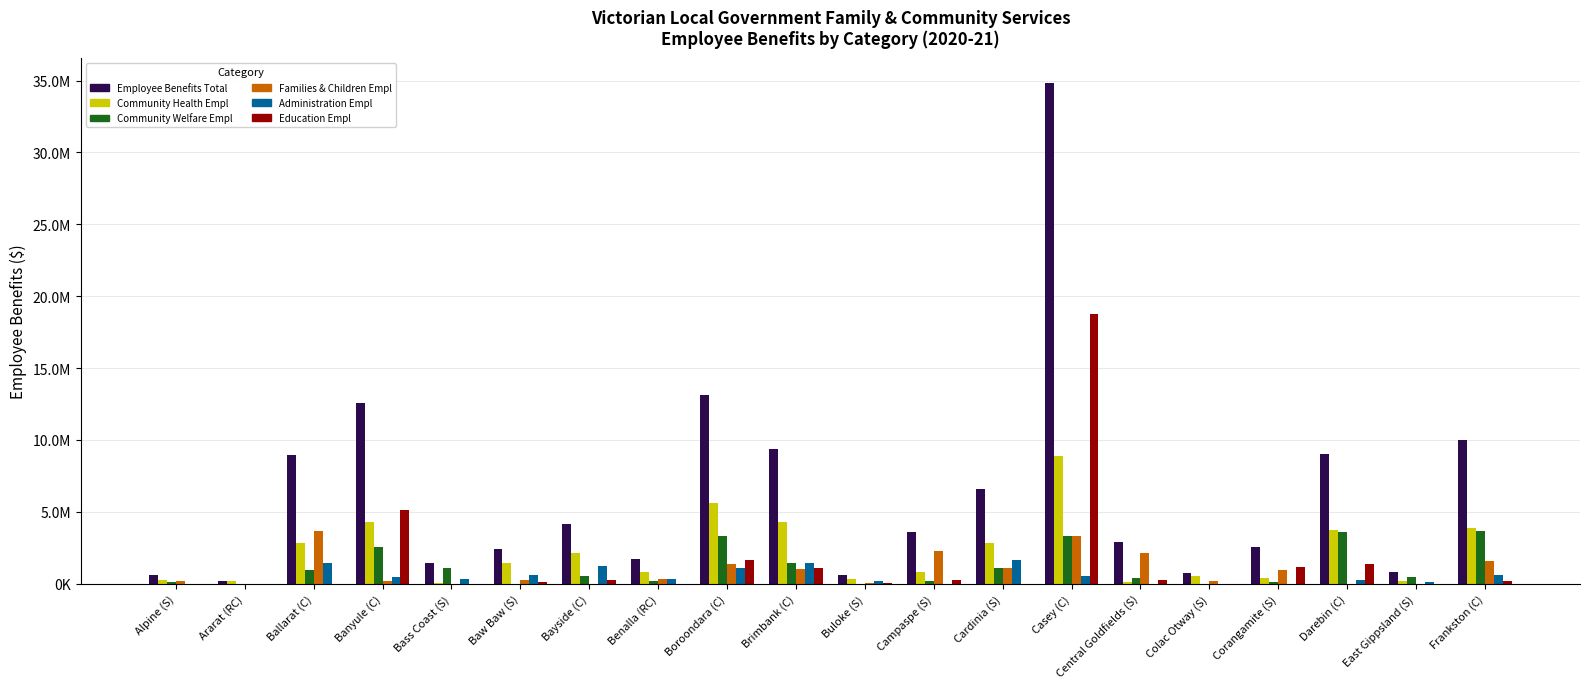

Reading right to left, list all the values displayed in this chart.

Employee Benefits Total: Frankston (C)=10007208.0	East Gippsland (S)=835471.0	Darebin (C)=9009995.5	Corangamite (S)=2586569.9	Colac Otway (S)=755840.1	Central Goldfields (S)=2891789.0	Casey (C)=34803502.8	Cardinia (S)=6599376.0	Campaspe (S)=3593285.7	Buloke (S)=645044.3	Brimbank (C)=9371478.0	Boroondara (C)=13161174.0	Benalla (RC)=1699742.7	Bayside (C)=4177102.0	Baw Baw (S)=2441538.0	Bass Coast (S)=1467124.0	Banyule (C)=12596000.0	Ballarat (C)=8988643.0	Ararat (RC)=224918.0	Alpine (S)=605755.4
Community Health Empl: Frankston (C)=3891328.0	East Gippsland (S)=213668.0	Darebin (C)=3748213.7	Corangamite (S)=397527.1	Colac Otway (S)=529316.3	Central Goldfields (S)=146721.0	Casey (C)=8884592.0	Cardinia (S)=2837887.2	Campaspe (S)=844515.0	Buloke (S)=315701.4	Brimbank (C)=4315318.0	Boroondara (C)=5609961.0	Benalla (RC)=833156.7	Bayside (C)=2137154.3	Baw Baw (S)=1421730.0	Bass Coast (S)=76234.4	Banyule (C)=4272000.0	Ballarat (C)=2835184.0	Ararat (RC)=224763.0	Alpine (S)=283368.2
Community Welfare Empl: Frankston (C)=3692703.0	East Gippsland (S)=456366.0	Darebin (C)=3601528.9	Corangamite (S)=118272.5	Colac Otway (S)=0.0	Central Goldfields (S)=374001.0	Casey (C)=3294167.9	Cardinia (S)=1068009.2	Campaspe (S)=217481.6	Buloke (S)=11863.5	Brimbank (C)=1475252.0	Boroondara (C)=3339668.0	Benalla (RC)=196973.9	Bayside (C)=557645.3	Baw Baw (S)=0.0	Bass Coast (S)=1090827.5	Banyule (C)=2546000.0	Ballarat (C)=962060.0	Ararat (RC)=0.0	Alpine (S)=147907.9
Families & Children Empl: Frankston (C)=1605125.0	East Gippsland (S)=14636.0	Darebin (C)=0.0	Corangamite (S)=936715.7	Colac Otway (S)=226523.9	Central Goldfields (S)=2133732.0	Casey (C)=3336926.0	Cardinia (S)=1065327.3	Campaspe (S)=2252756.0	Buloke (S)=45942.9	Brimbank (C)=1031283.0	Boroondara (C)=1386979.0	Benalla (RC)=326750.3	Bayside (C)=0.0	Baw Baw (S)=284771.0	Bass Coast (S)=0.0	Banyule (C)=173000.0	Ballarat (C)=3699643.0	Ararat (RC)=0.0	Alpine (S)=174479.3
Administration Empl: Frankston (C)=628438.0	East Gippsland (S)=150801.0	Darebin (C)=256185.9	Corangamite (S)=0.0	Colac Otway (S)=0.0	Central Goldfields (S)=0.0	Casey (C)=528206.3	Cardinia (S)=1628152.3	Campaspe (S)=0.0	Buloke (S)=226175.8	Brimbank (C)=1474579.0	Boroondara (C)=1102037.0	Benalla (RC)=342861.8	Bayside (C)=1253127.3	Baw Baw (S)=597270.0	Bass Coast (S)=300062.0	Banyule (C)=461000.0	Ballarat (C)=1479524.0	Ararat (RC)=0.0	Alpine (S)=0.0
Education Empl: Frankston (C)=189614.0	East Gippsland (S)=0.0	Darebin (C)=1404067.0	Corangamite (S)=1134054.6	Colac Otway (S)=0.0	Central Goldfields (S)=237335.0	Casey (C)=18759610.6	Cardinia (S)=0.0	Campaspe (S)=278533.1	Buloke (S)=45360.6	Brimbank (C)=1075046.0	Boroondara (C)=1685084.0	Benalla (RC)=0.0	Bayside (C)=229175.1	Baw Baw (S)=137767.0	Bass Coast (S)=0.0	Banyule (C)=5144000.0	Ballarat (C)=12232.0	Ararat (RC)=155.0	Alpine (S)=0.0